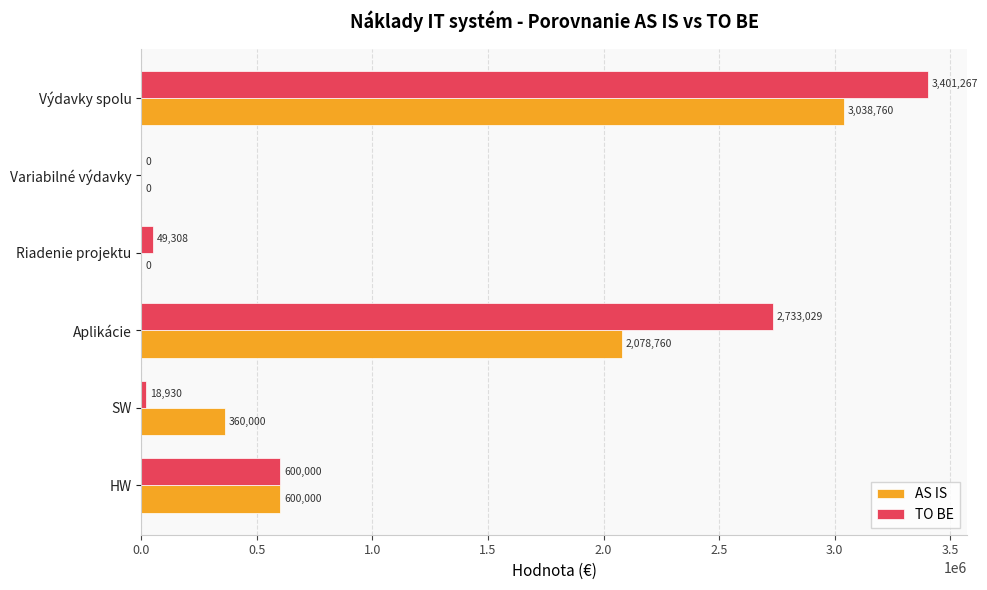

Is it true that AS IS equals 1299291.8 at Variabilné výdavky?

False